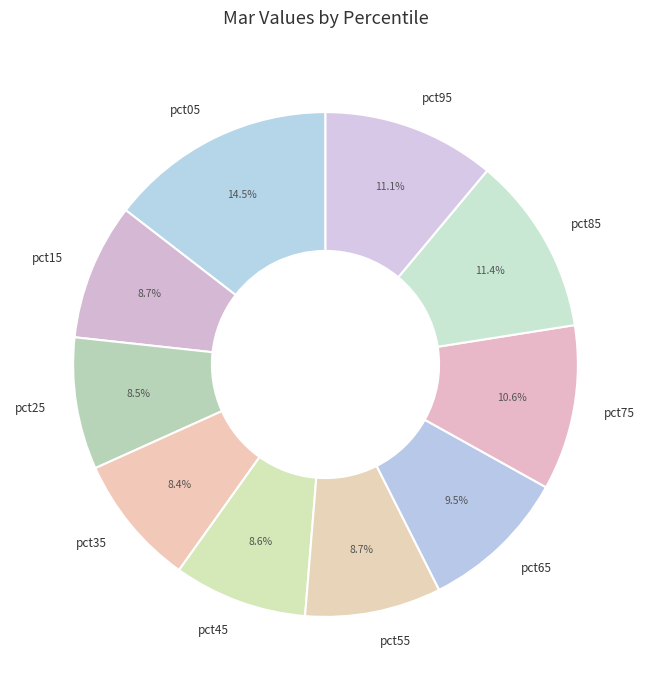

True or false: pct85 accounts for 20% of the total.

False